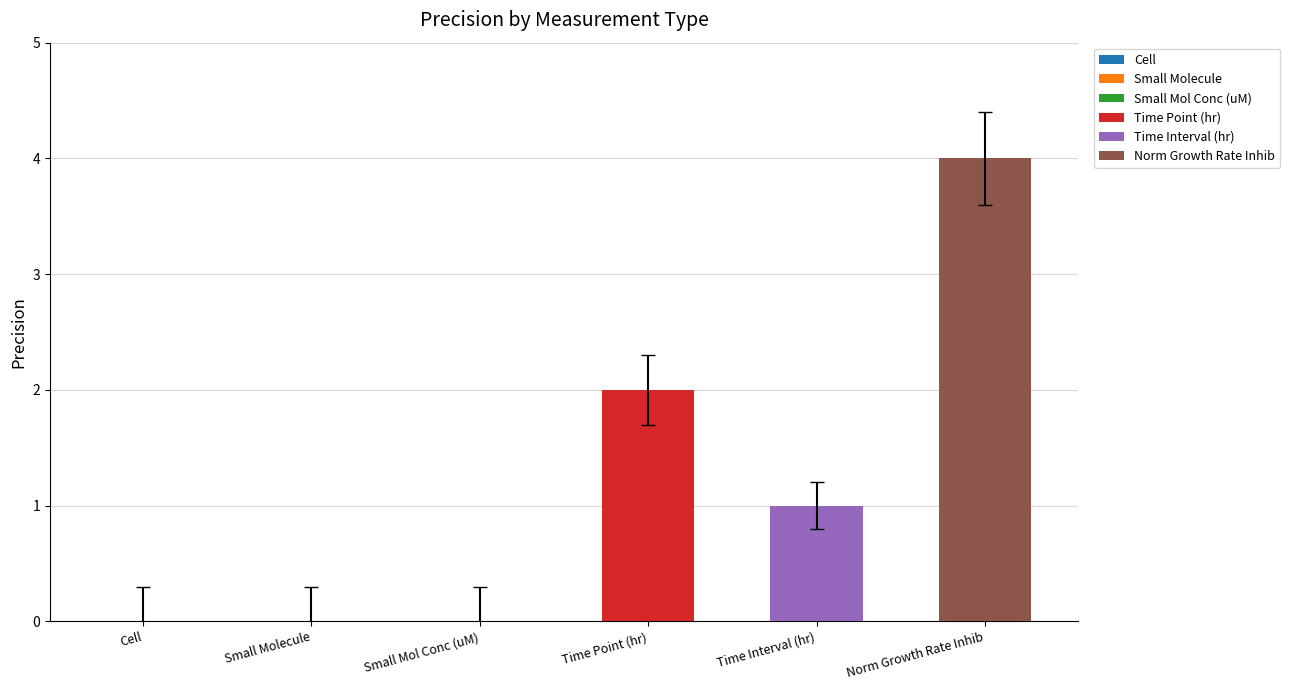

What value does the data have at Norm Growth Rate Inhib?

4